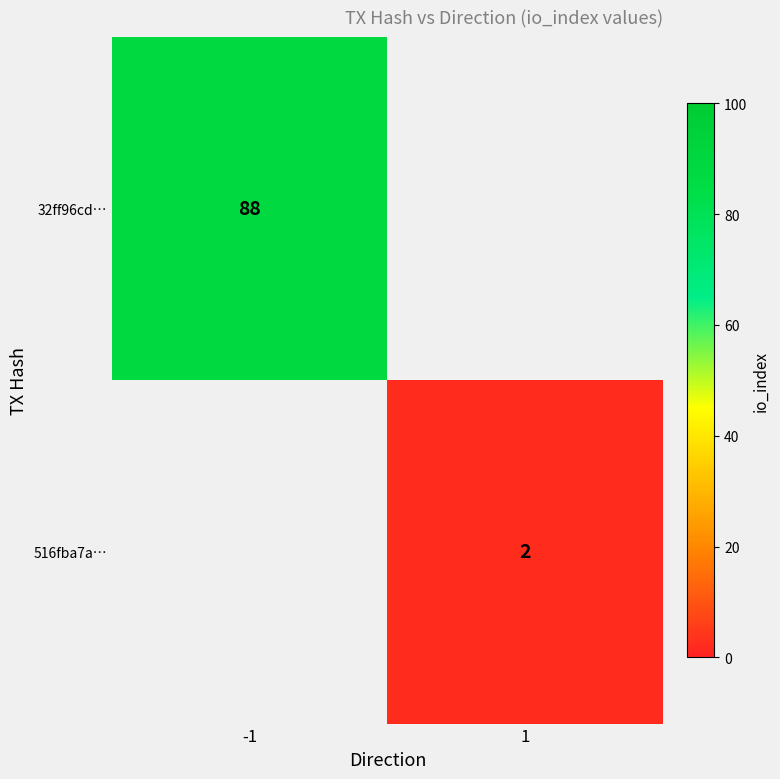

Is it true that 516fba7a… equals 1.0 at 1?

False